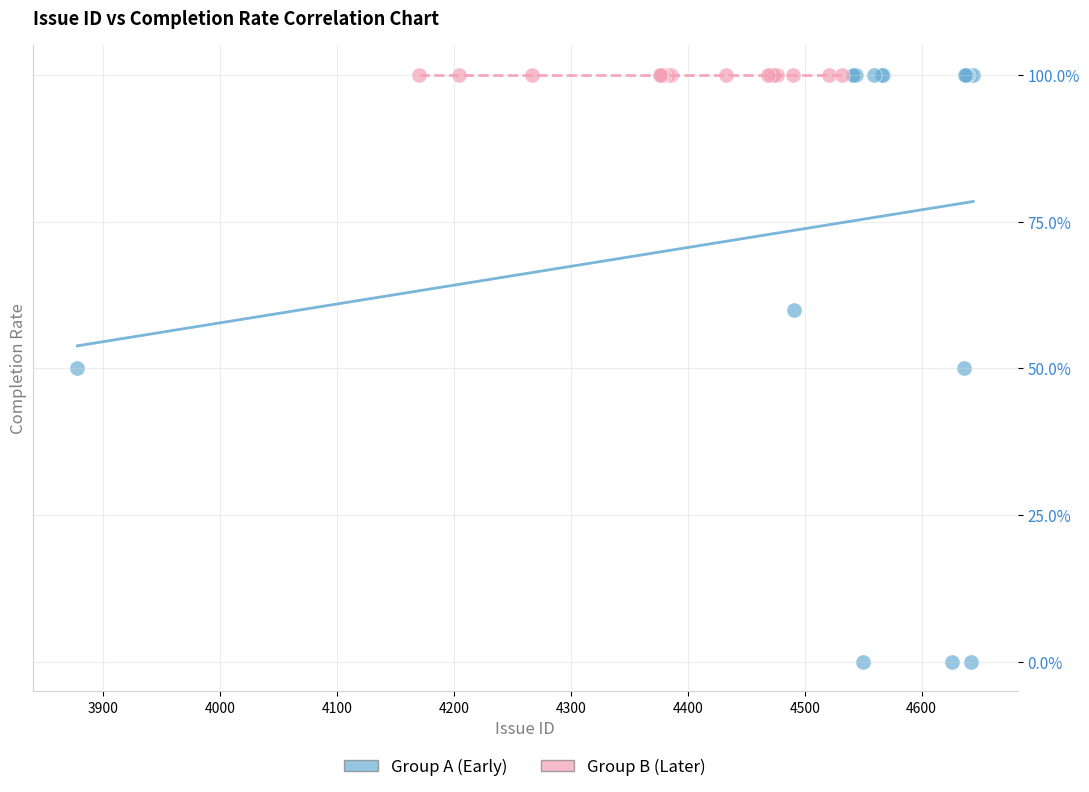

Which series reaches the minimum Y coordinate?

Group A (Early)